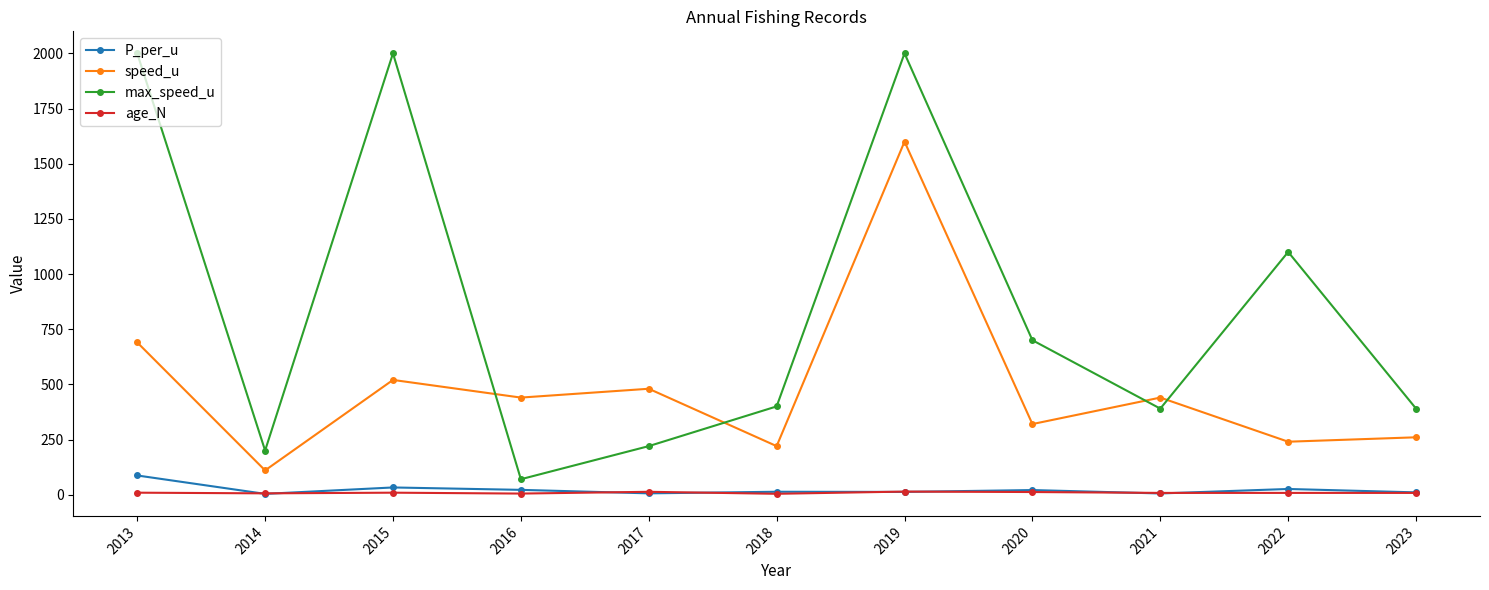

What is the approximate value of P_per_u at 2017?

6.0